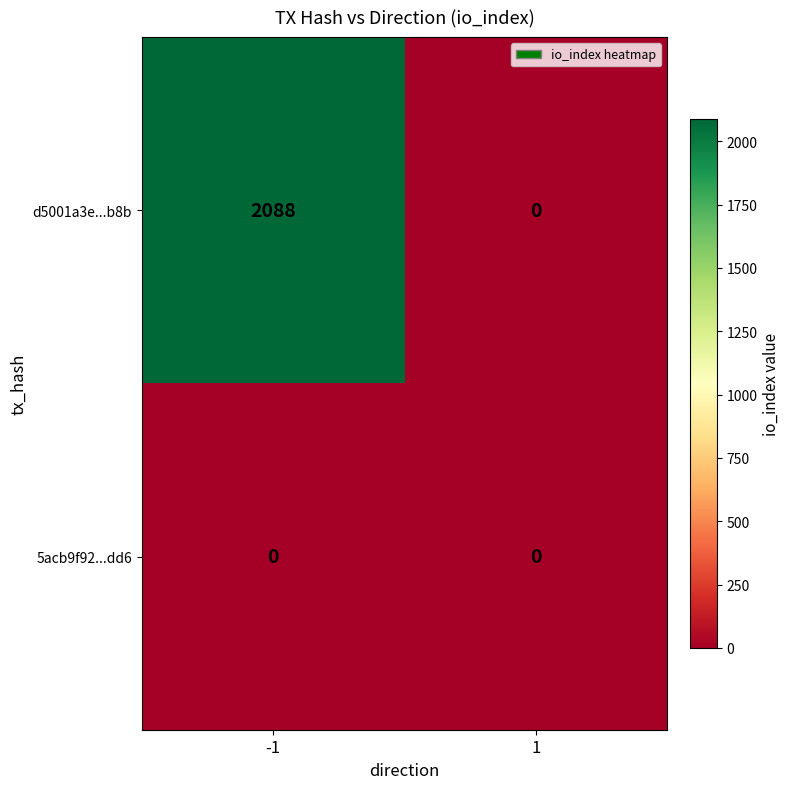

How many distinct data groups are displayed?

2